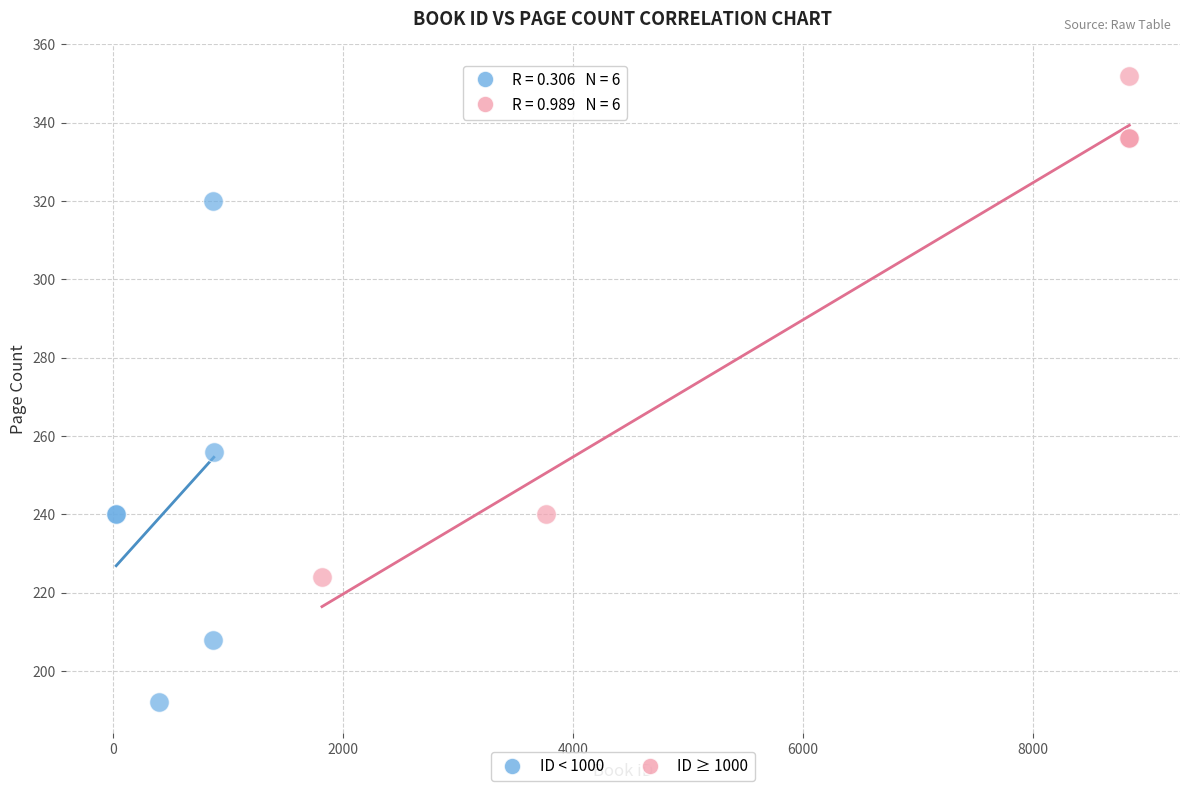

Which series contains the lowest Y value?

ID < 1000